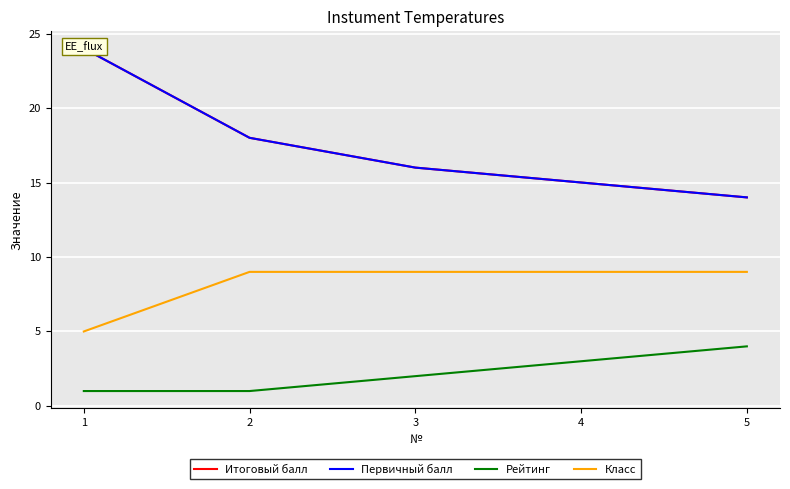

What are all the series names shown in the legend?

Итоговый балл, Первичный балл, Рейтинг, Класс